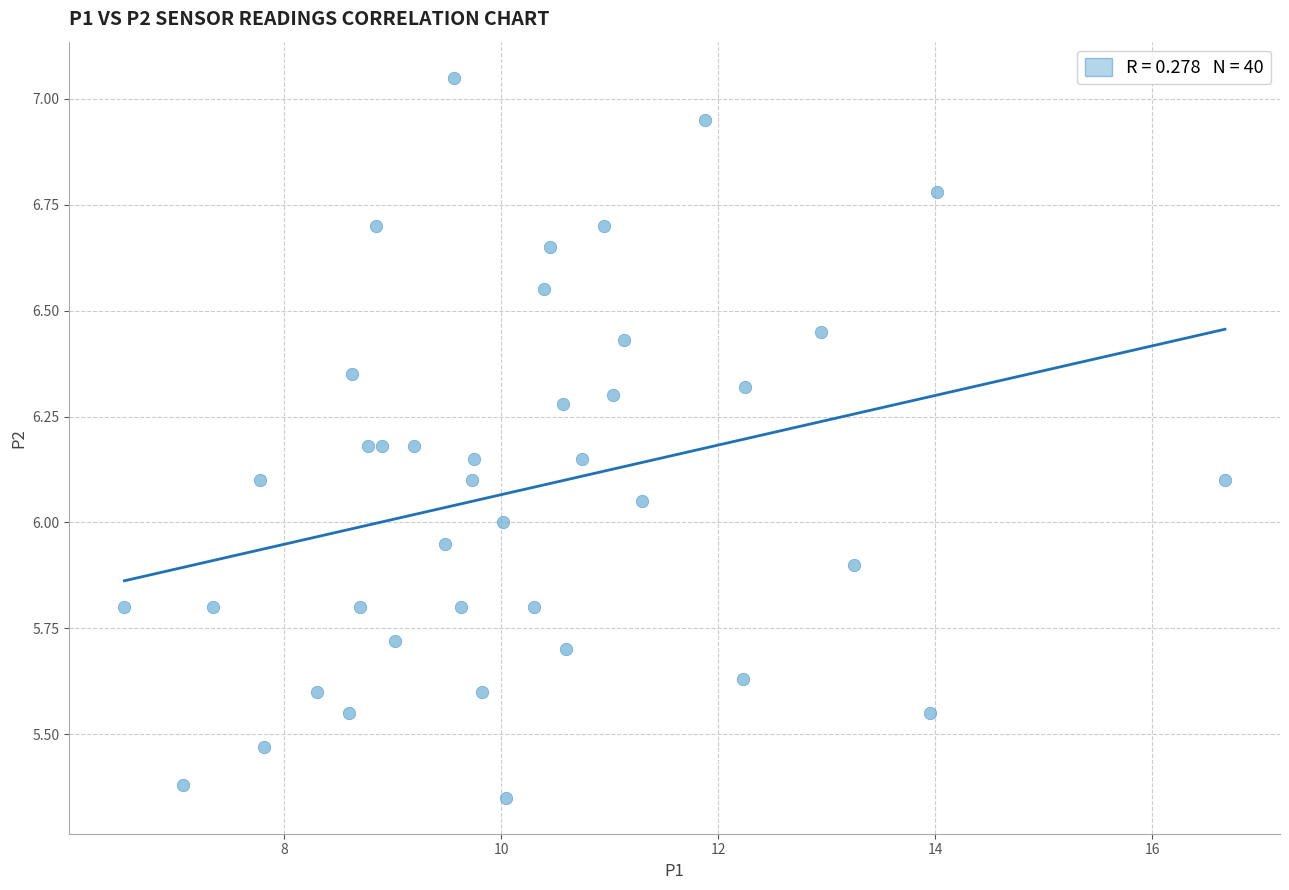

What is the range of X values (max minus min)?

10.1